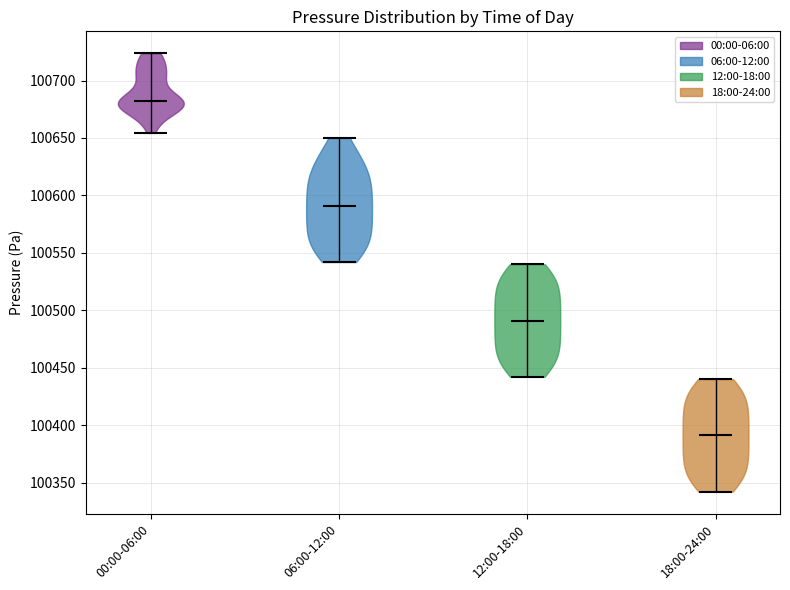

Which violin has the highest median line?

00:00-06:00